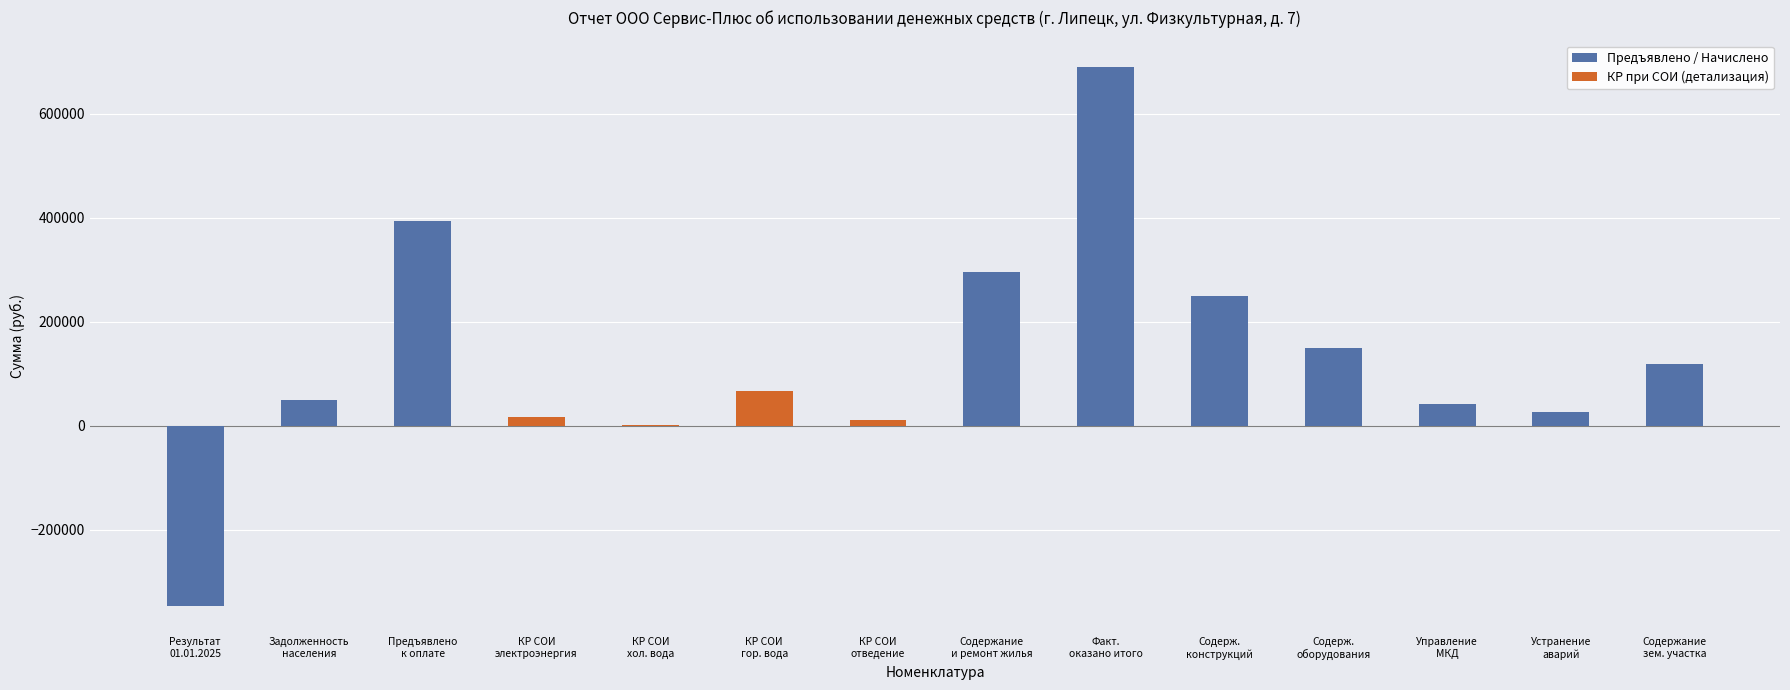

True or false: КР при СОИ (детализация) has a value of 21259.9 at Устранение
аварий.

False